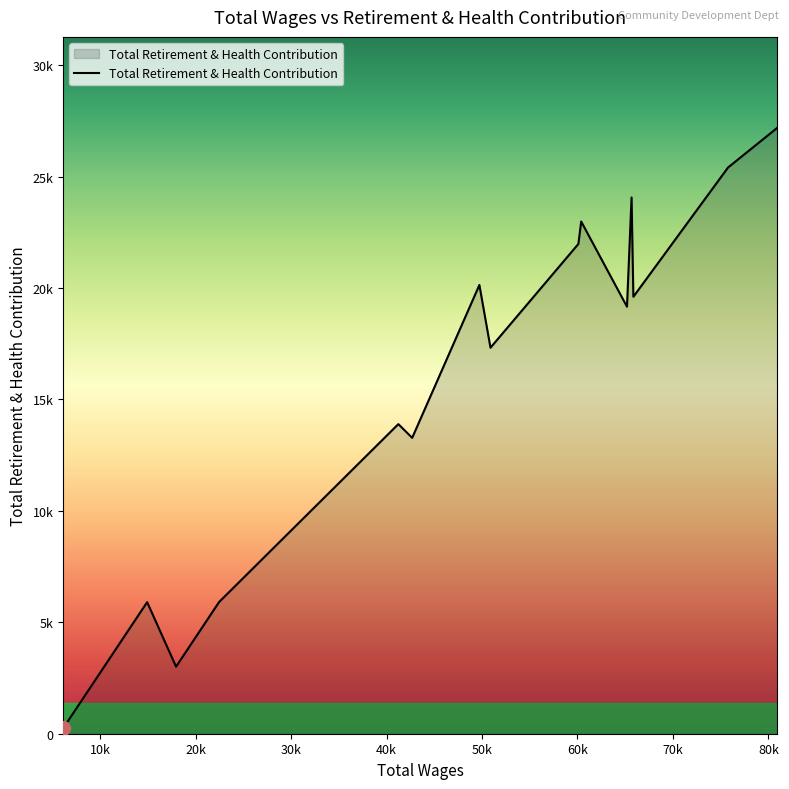

Does the chart display data point markers on the line(s)?

No